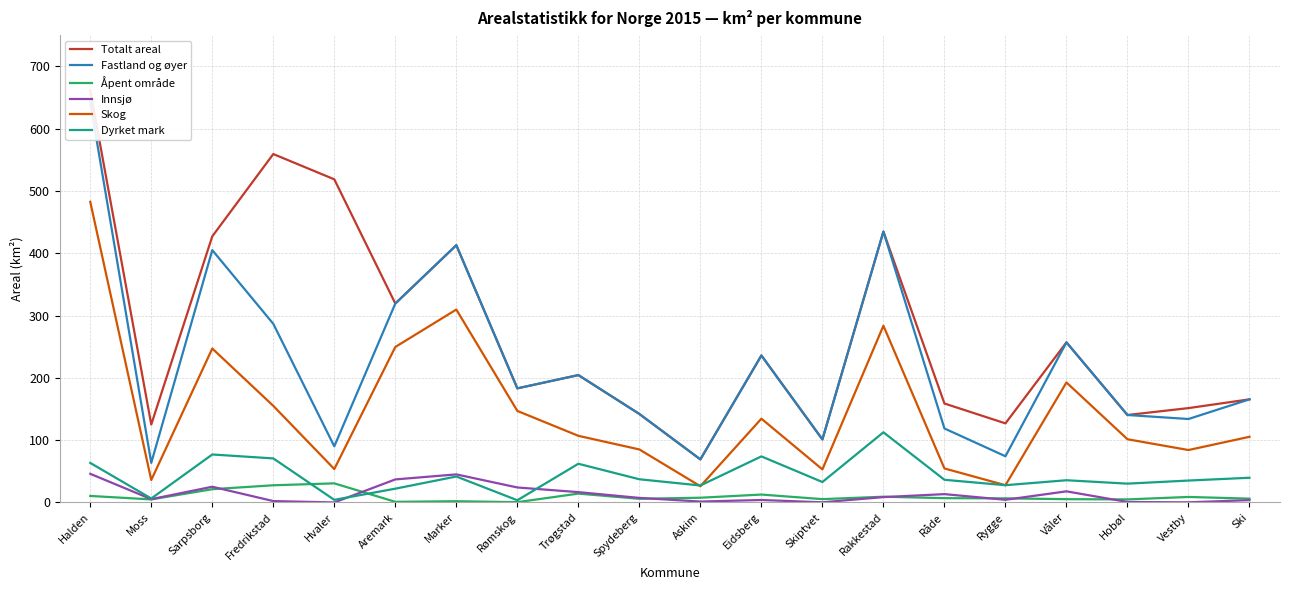

In Åpent område, how many points are lower than both neighbors (excluding endpoints)?

6